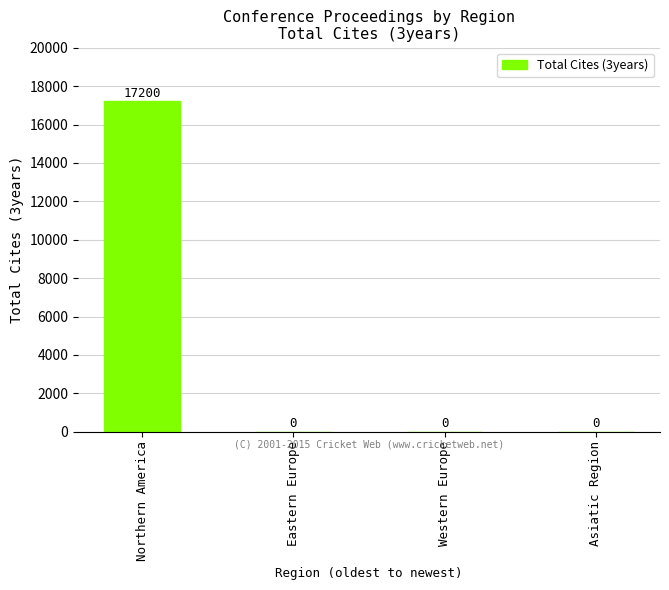

The chart shows a value of 0 at Western Europe. True or false?

True